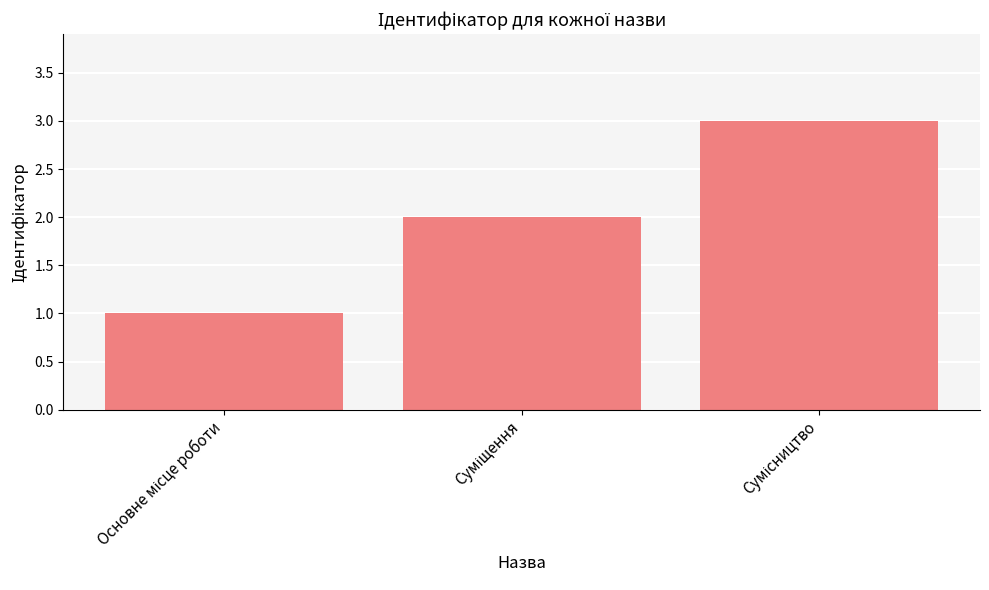

What is the sum of all values?

6